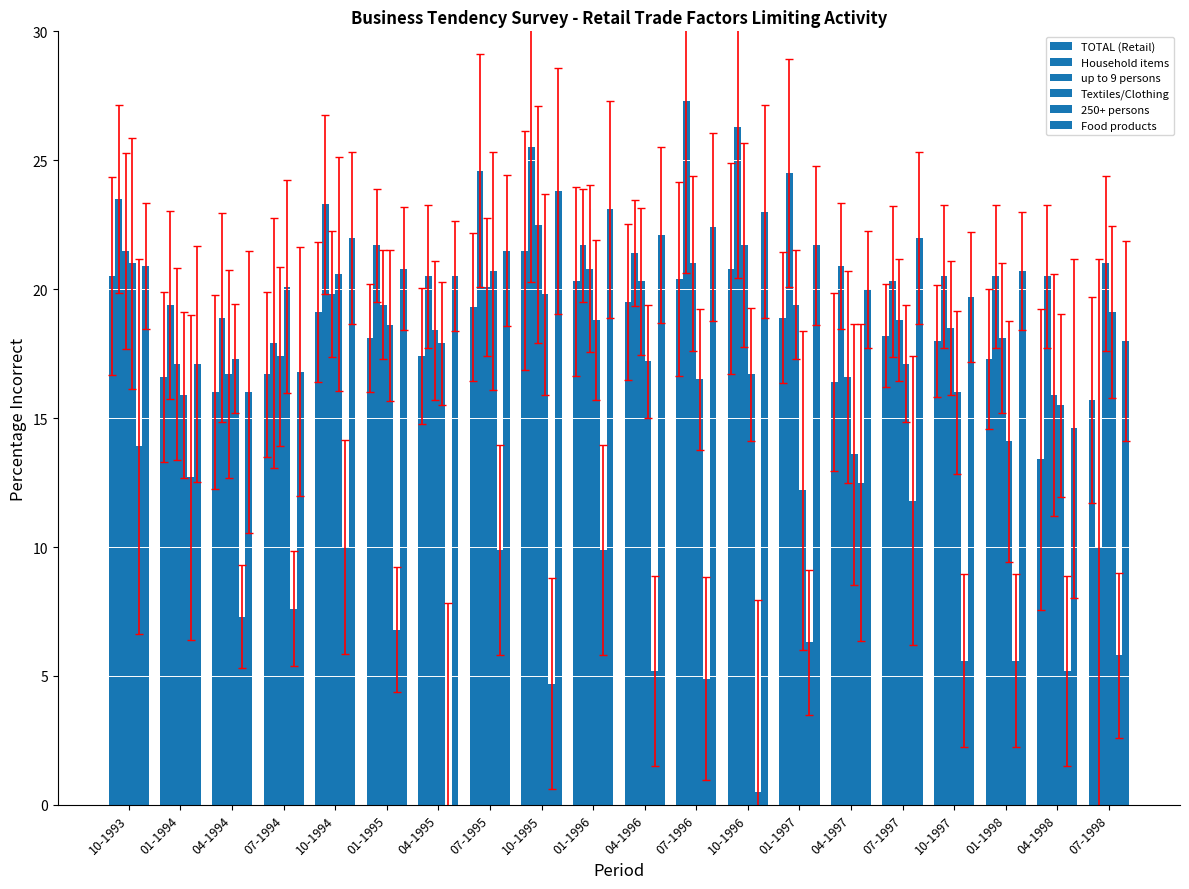

Reading right to left, transcribe all the data shown in this chart.

TOTAL (Retail): 15.7	13.4	17.3	18.0	18.2	16.4	18.9	20.8	20.4	19.5	20.3	21.5	19.3	17.4	18.1	19.1	16.7	16.0	16.6	20.5
Household items: 10.0	20.5	20.5	20.5	20.3	20.9	24.5	26.3	27.3	21.4	21.7	25.5	24.6	20.5	21.7	23.3	17.9	18.9	19.4	23.5
up to 9 persons: 21.0	15.9	18.1	18.5	18.8	16.6	19.4	21.7	21.0	20.3	20.8	22.5	20.1	18.4	19.4	19.8	17.4	16.7	17.1	21.5
Textiles/Clothing: 19.1	15.5	14.1	16.0	17.1	13.6	12.2	16.7	16.5	17.2	18.8	19.8	20.7	17.9	18.6	20.6	20.1	17.3	15.9	21.0
250+ persons: 5.8	5.2	5.6	5.6	11.8	12.5	6.3	0.5	4.9	5.2	9.9	4.7	9.9	0.0	6.8	10.0	7.6	7.3	12.7	13.9
Food products: 18.0	14.6	20.7	19.7	22.0	20.0	21.7	23.0	22.4	22.1	23.1	23.8	21.5	20.5	20.8	22.0	16.8	16.0	17.1	20.9